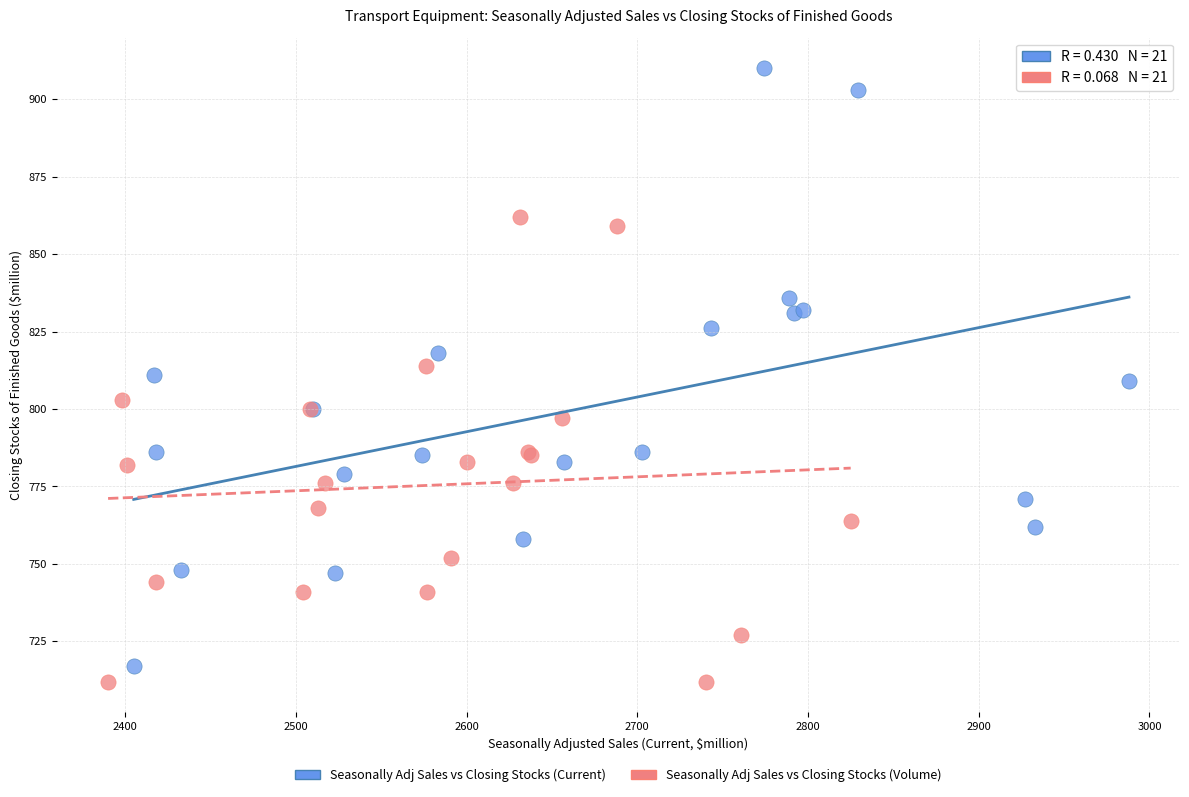

Which series has the largest Y range (max minus min)?

Seasonally Adj Sales vs Closing Stocks (Current)